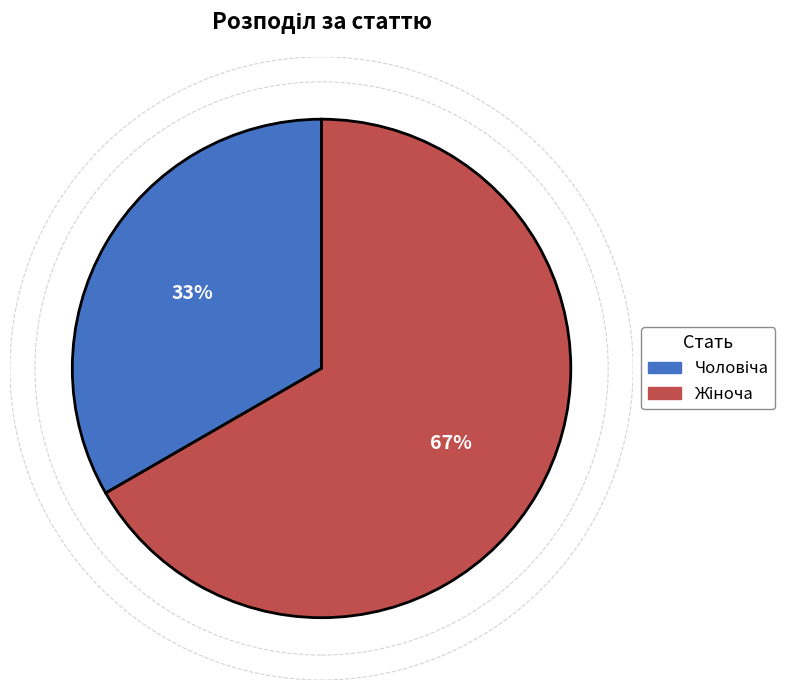

Is there any slice that represents more than half of the pie?

Yes